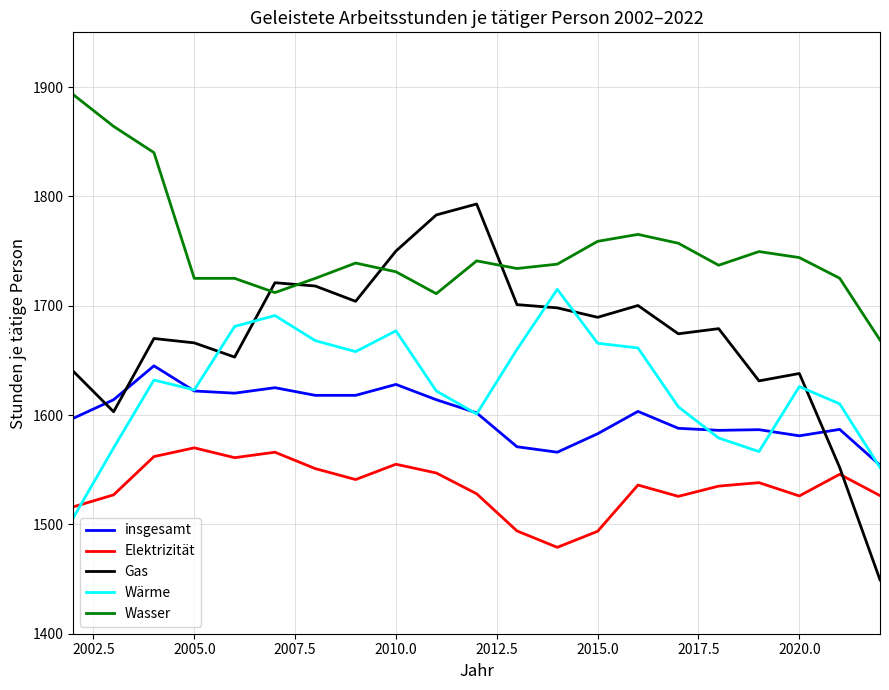

What is the greatest value displayed?

1893.0